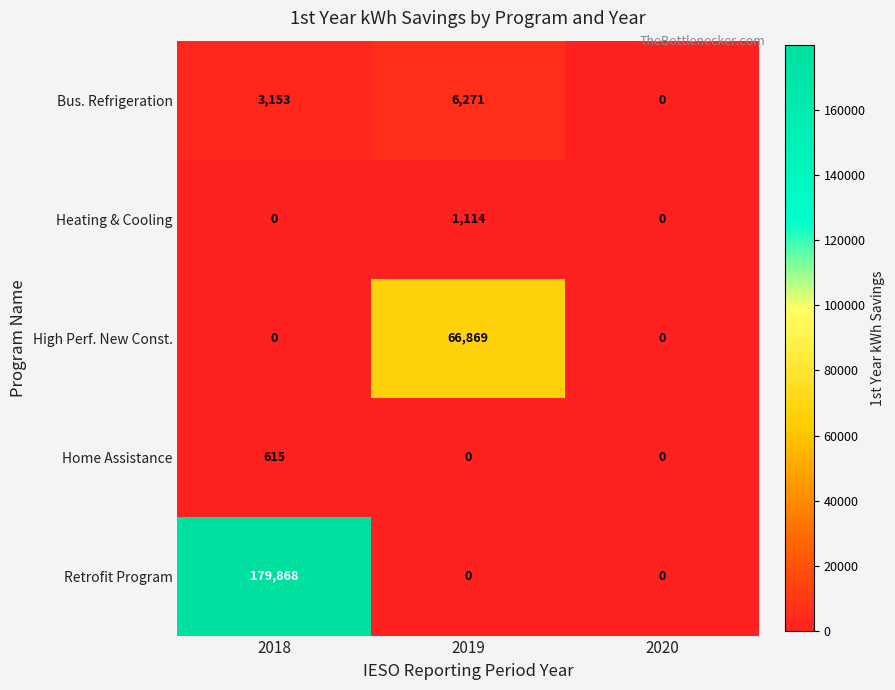

Which series has the largest range (max minus min)?

Retrofit Program